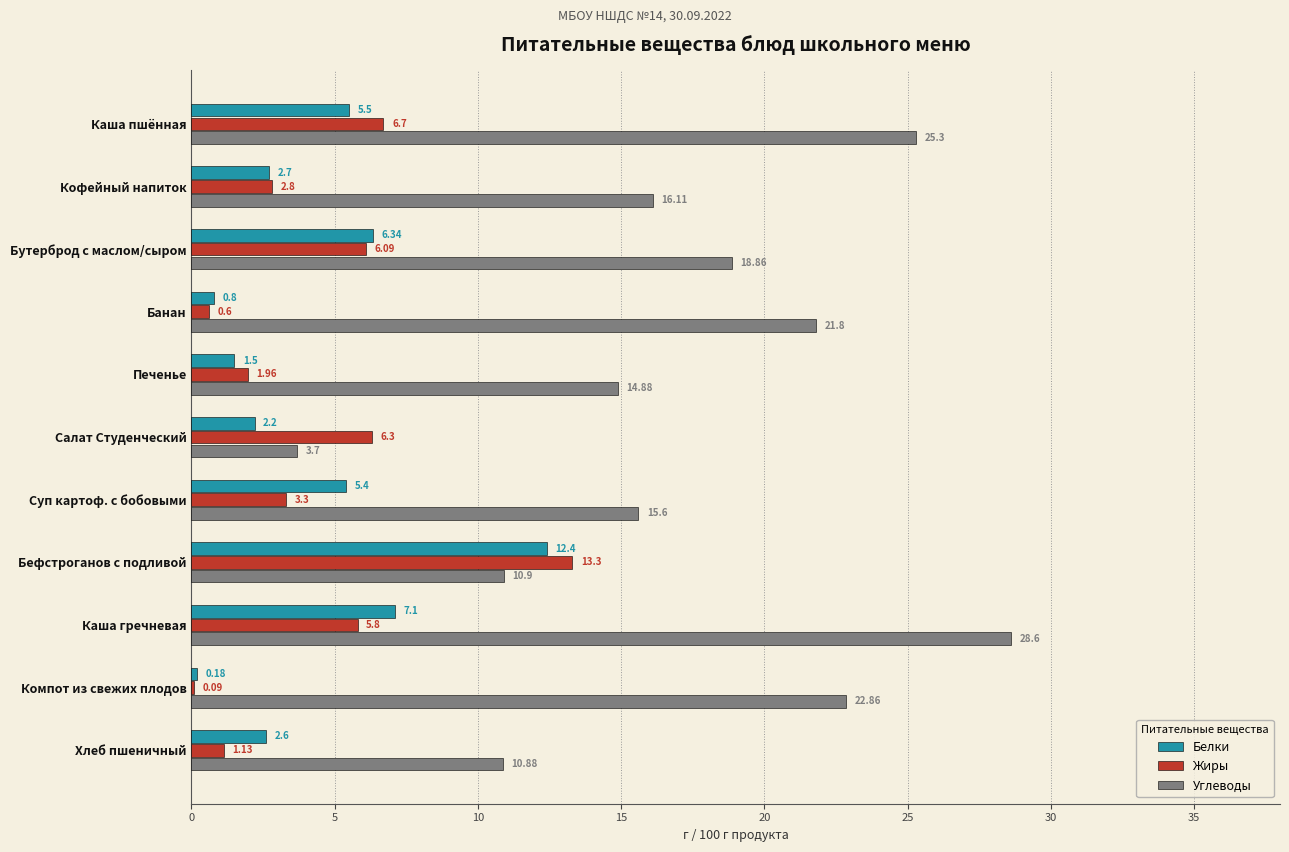

Which label corresponds to the largest value in the chart?

Каша гречневая